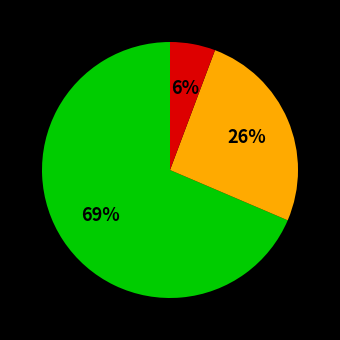

Is there a majority slice in this chart?

Yes